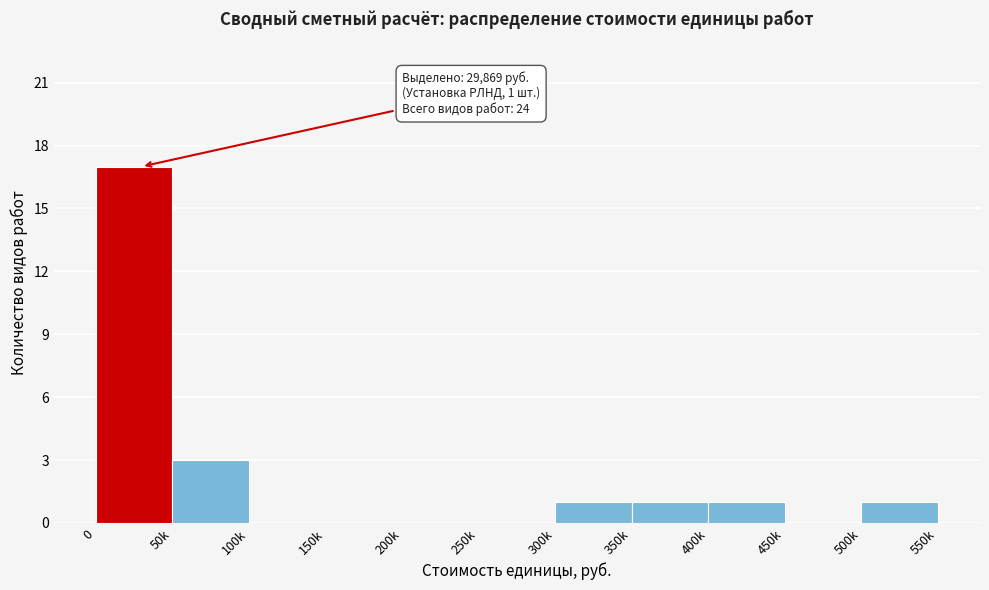

Reading right to left, list all the values displayed in this chart.

500k=1	450k=0	400k=1	350k=1	300k=1	250k=0	200k=0	150k=0	100k=0	50k=3	0=17